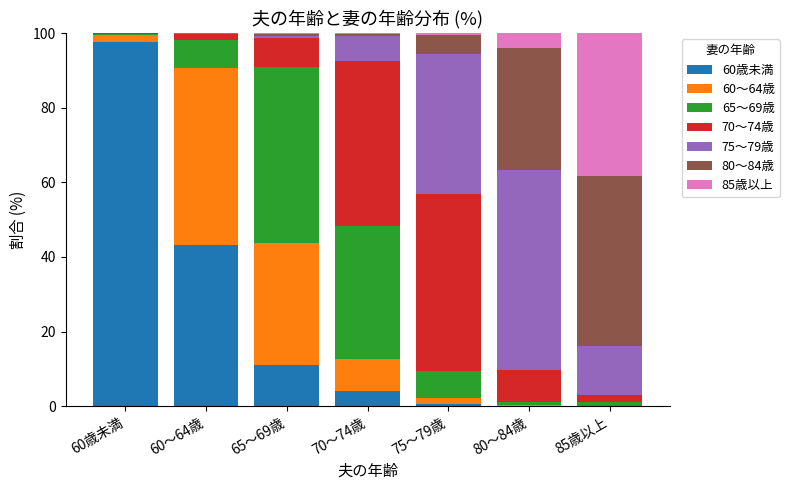

What is the label of the 1st bar from the left?

60歳未満